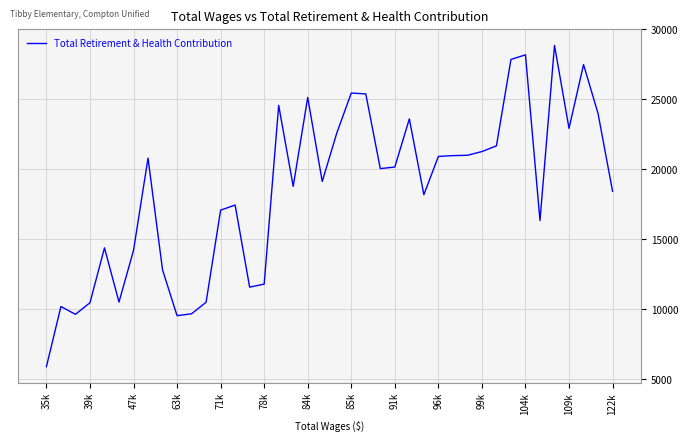

What is the difference between the maximum and minimum values?

22959